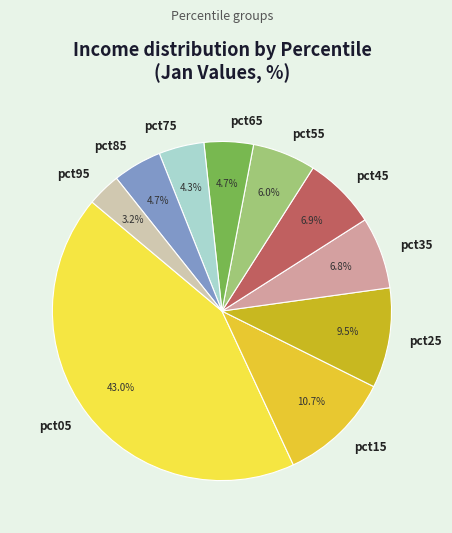

To the nearest percent, what portion does pct65 represent?

5%